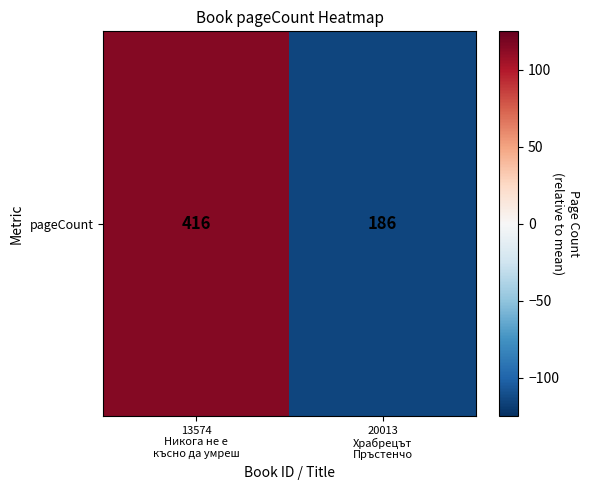

Which label corresponds to the smallest value in the chart?

20013
Храбрецът
Пръстенчо